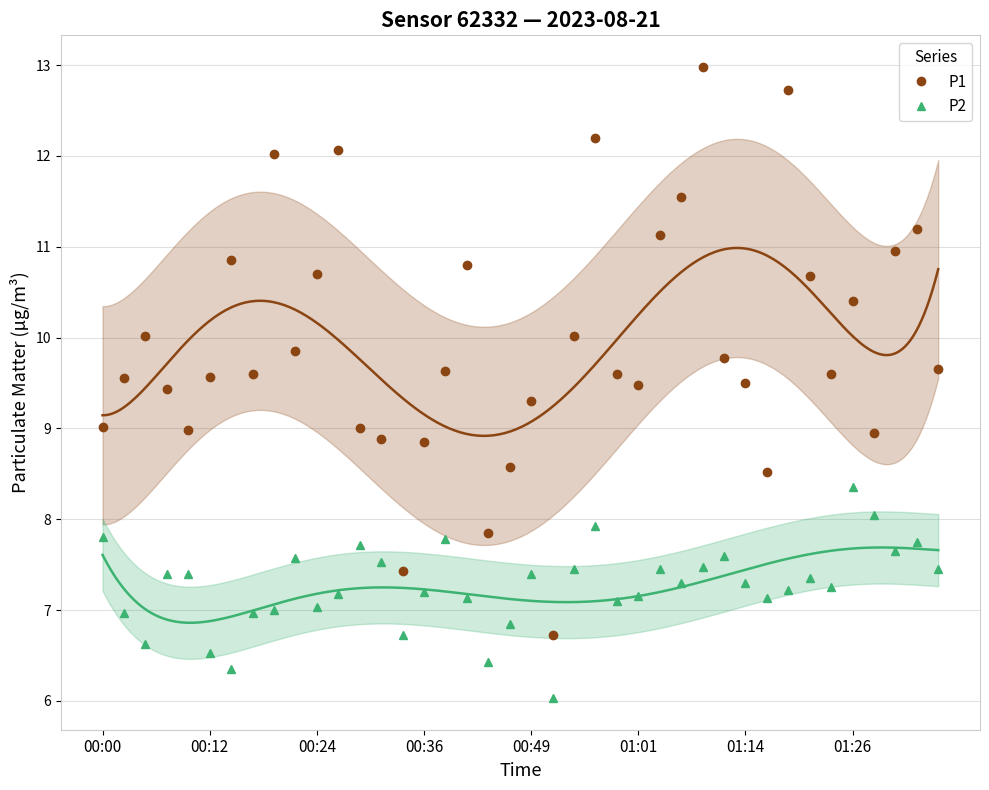

The value of P1 at 00:36 is 8.8. True or false?

True